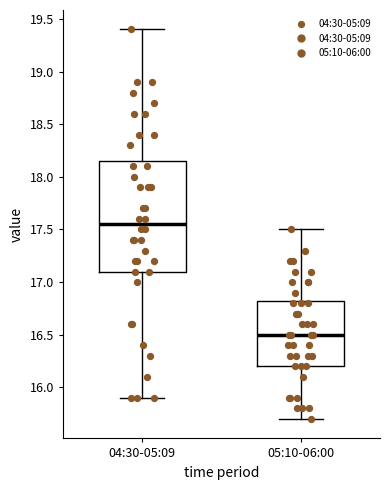

Reading left to right, transcribe this box plot: for each box, give where its median line is, the range the box spans, and where its two whiskers end, as read against the y-axis. The values are not printed on the chart, so give them approximately, as read against the axis.

04:30-05:09: median 17.55, box 17.10 to 18.15, whiskers 15.90 to 19.40
05:10-06:00: median 16.50, box 16.20 to 16.85, whiskers 15.70 to 17.50